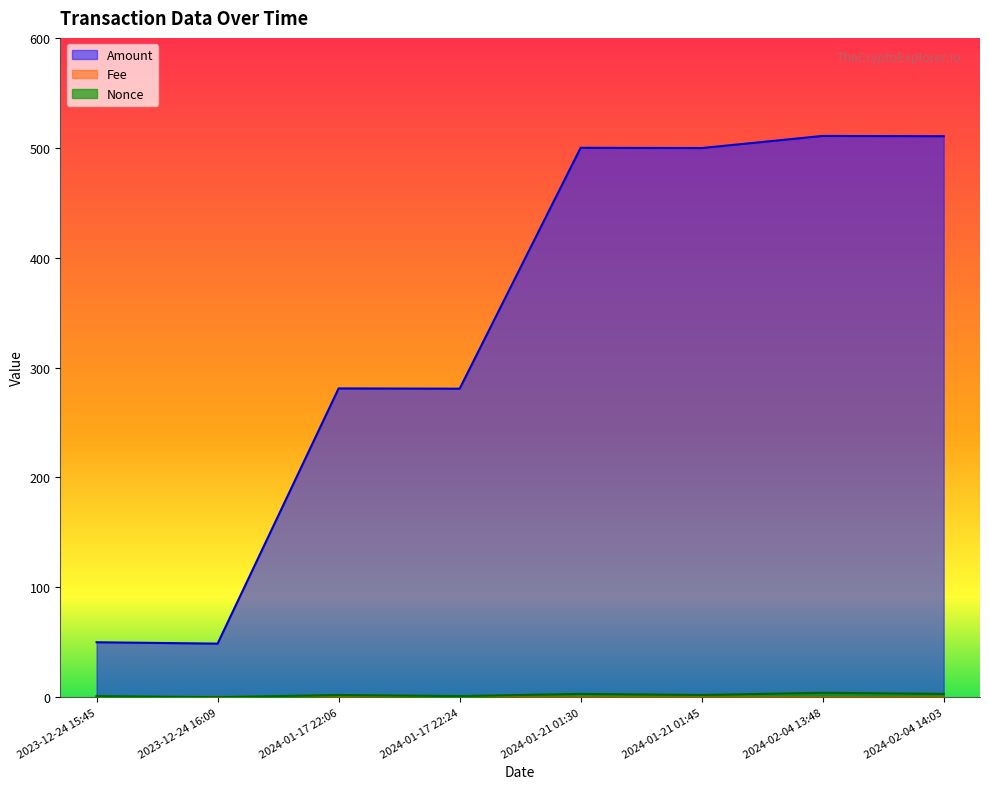

List the labels in order of Nonce value, largest first.

2024-02-04 13:48, 2024-01-21 01:30, 2024-02-04 14:03, 2024-01-17 22:06, 2024-01-21 01:45, 2023-12-24 15:45, 2024-01-17 22:24, 2023-12-24 16:09